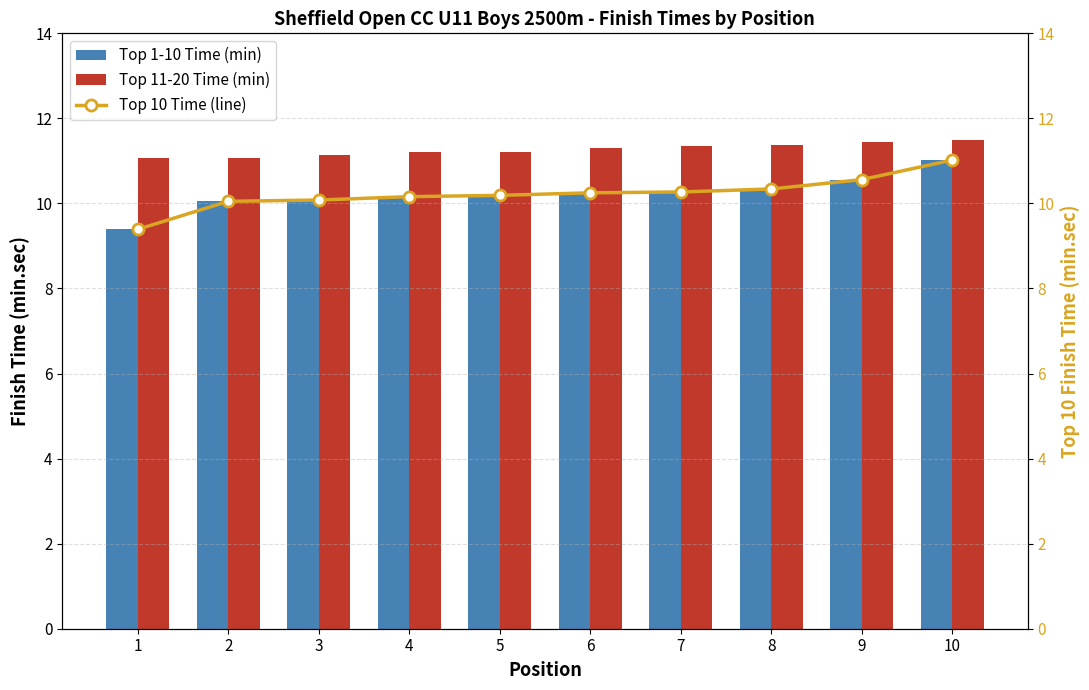

What is the sum of the Top 11-20 Time (min) values at 1 and 4?

22.3